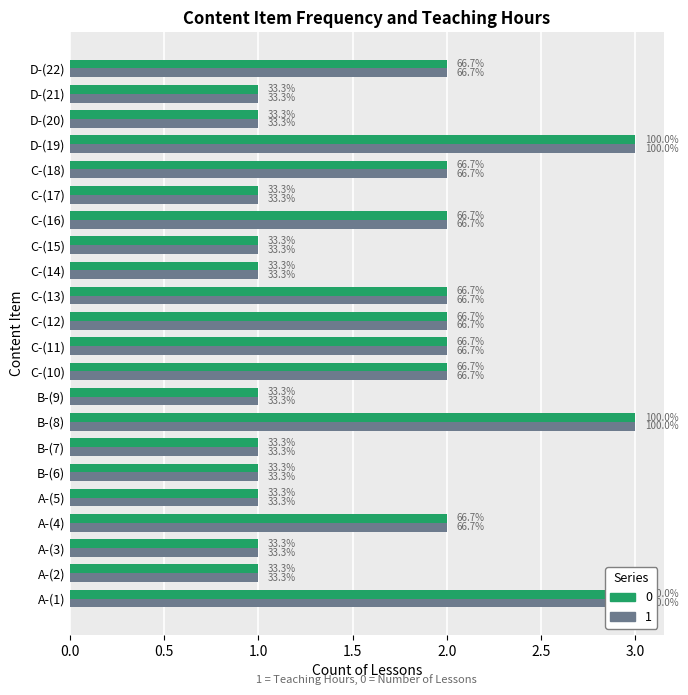

How many bars are there in each group?

2